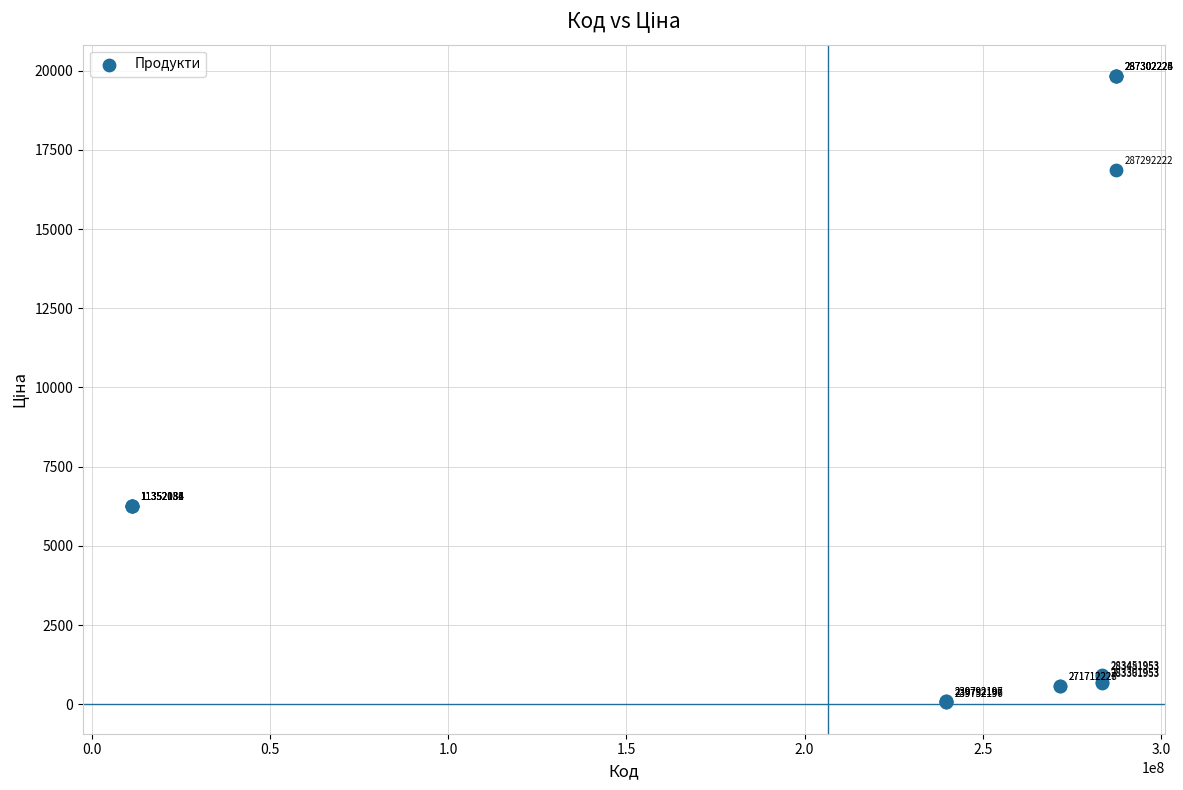

What Y value in the scatter plot is closest to 9943?

6266.7